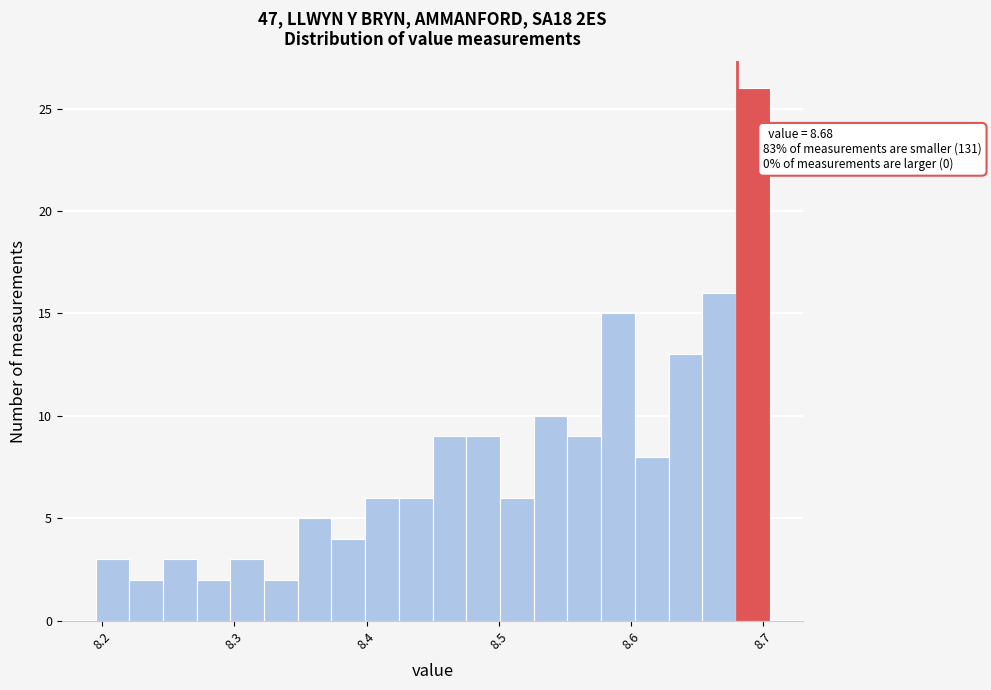

Read against the x-axis, roughly where is the centre of the tallest bar?

8.69